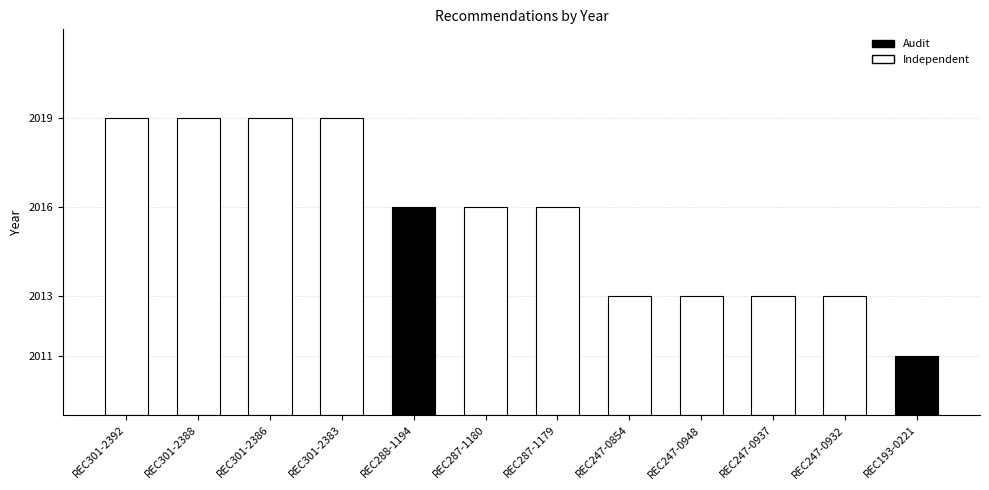

Reading left to right, what are all the values shown in this chart?

REC301-2392=2019	REC301-2388=2019	REC301-2386=2019	REC301-2383=2019	REC288-1194=2016	REC287-1180=2016	REC287-1179=2016	REC247-0854=2013	REC247-0948=2013	REC247-0937=2013	REC247-0932=2013	REC193-0221=2011